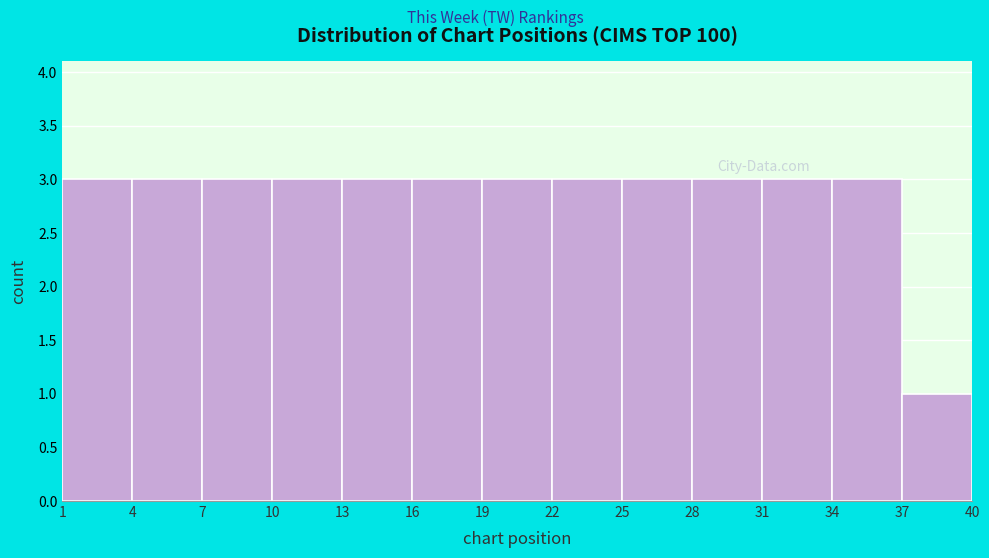

How tall is the bar that spans 28 to 31 on the x-axis? The values are not printed on the chart, so give them approximately, as read against the axis.

3